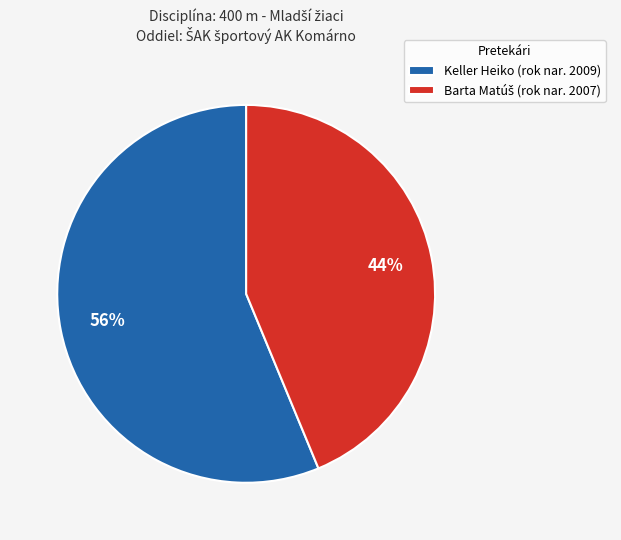

Does any single category account for the majority?

Yes